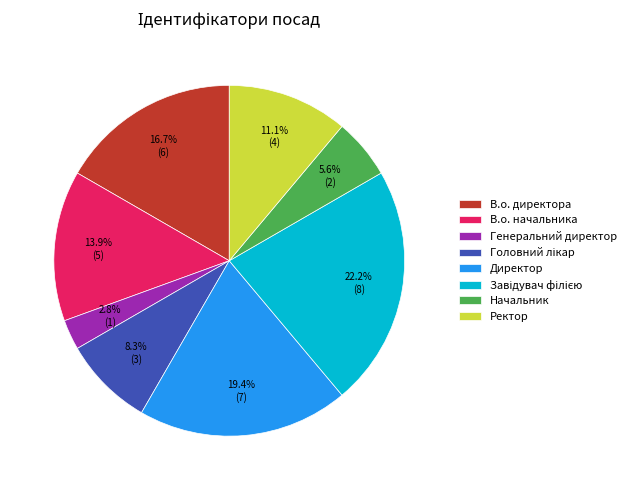

Which category has the smallest portion of the pie?

Генеральний директор